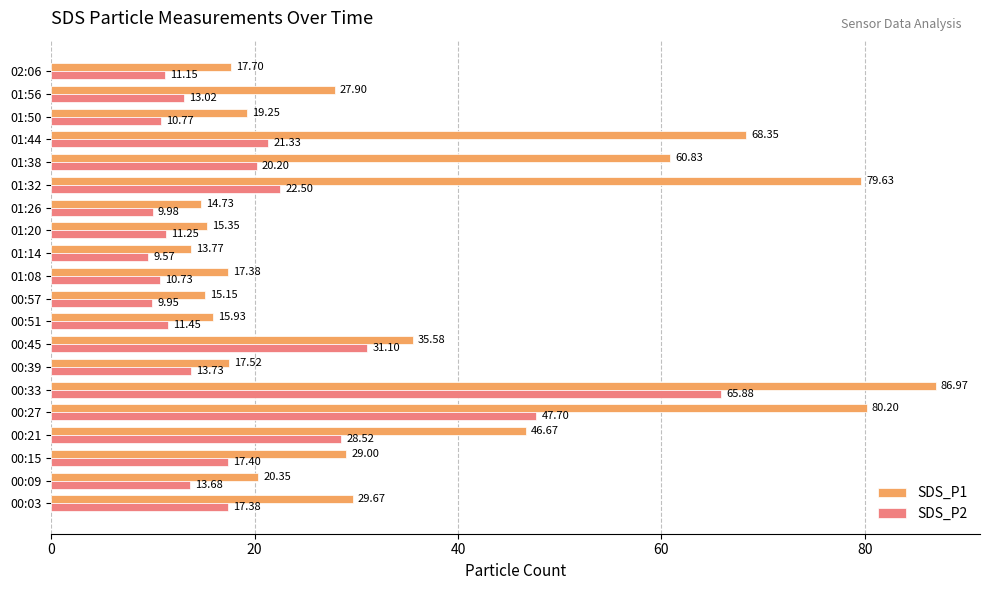

What is the average value of the SDS_P2 series?

19.9